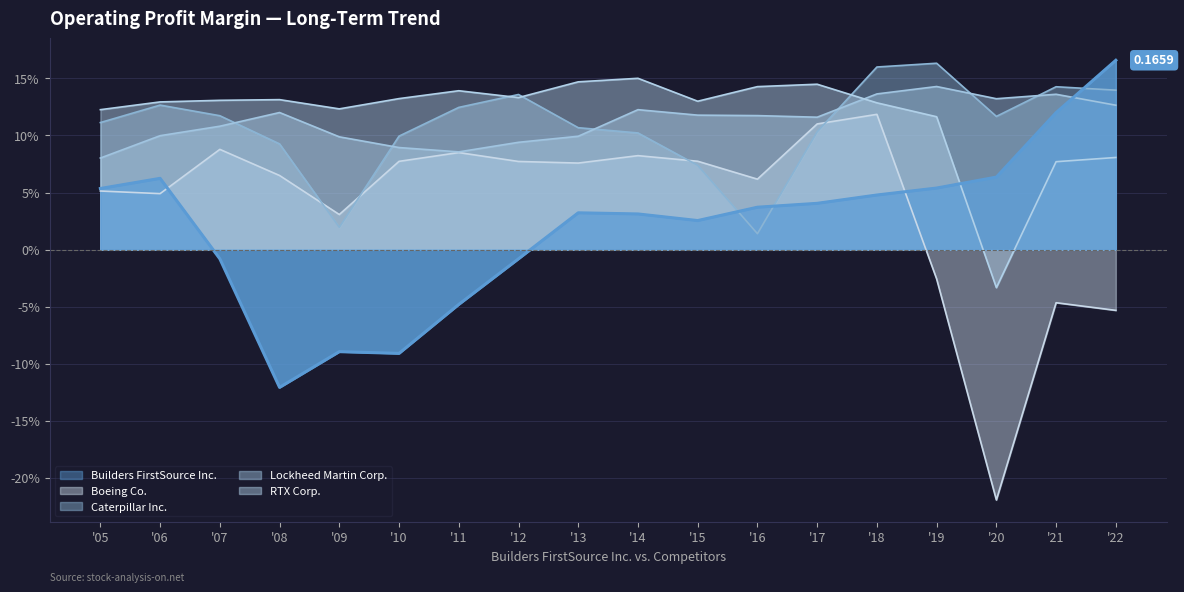

Does the chart have visible grid lines?

Yes